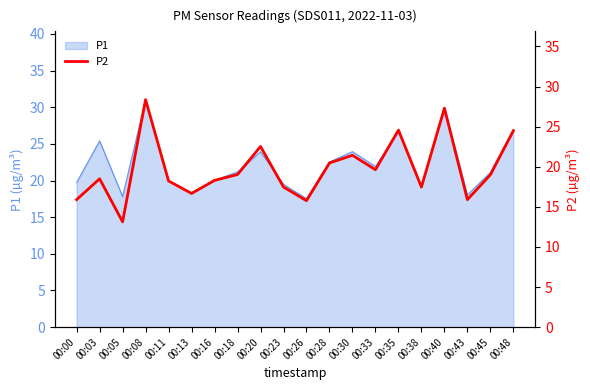

The value of P1 at 00:38 is 8.0. True or false?

False